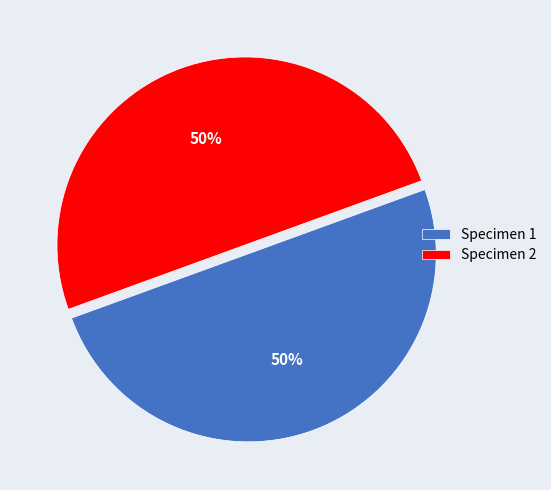

Approximately how many times larger is the value at Specimen 2 compared to Specimen 1?

1.0